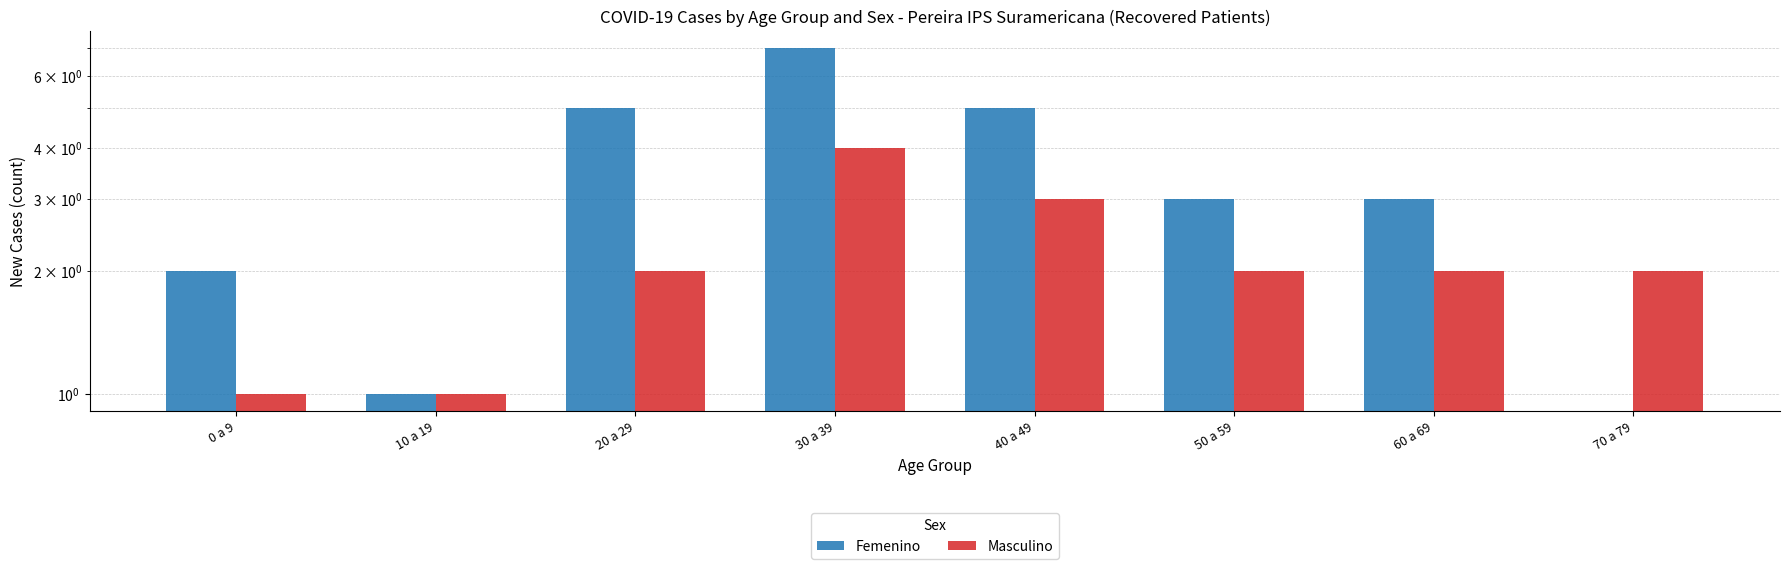

True or false: Masculino has a value of 1 at 20 a 29.

False